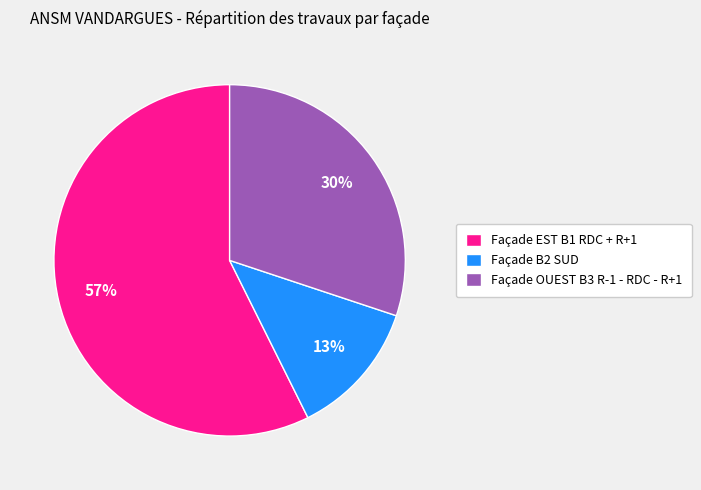

Is it true that Façade B2 SUD is 2% of the pie?

False